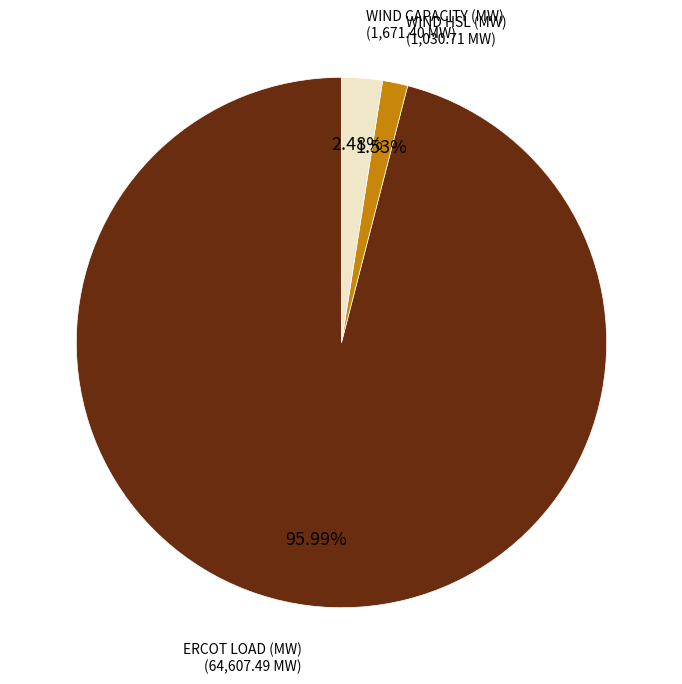

Is there a majority slice in this chart?

Yes